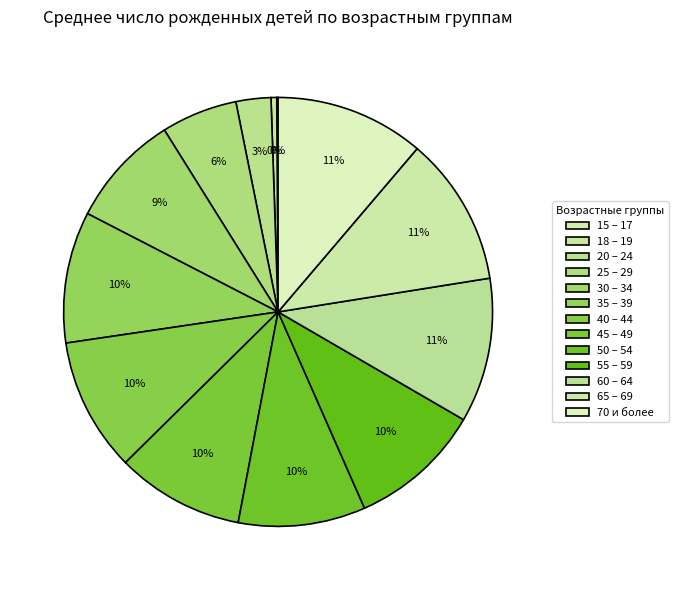

What portion of the pie excludes 55 – 59?

90.0%